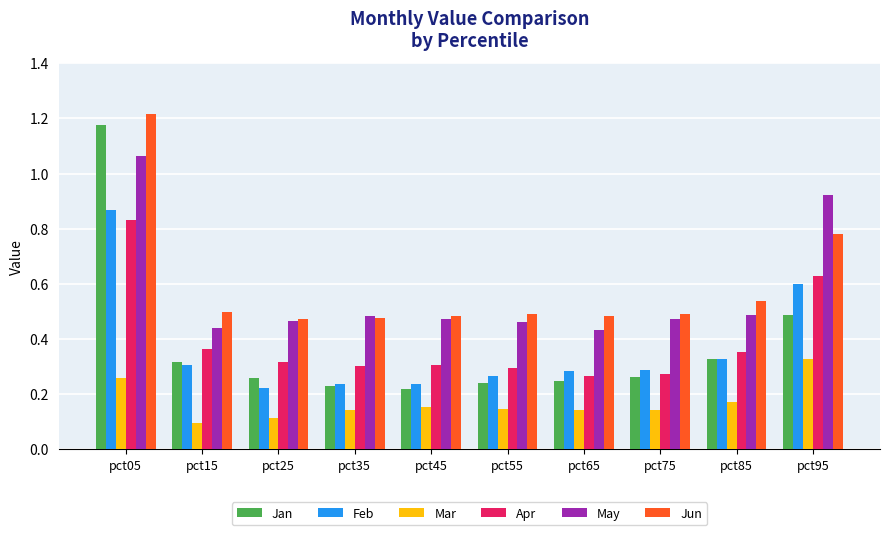

The Feb series shows 0.3 at pct55. True or false?

True